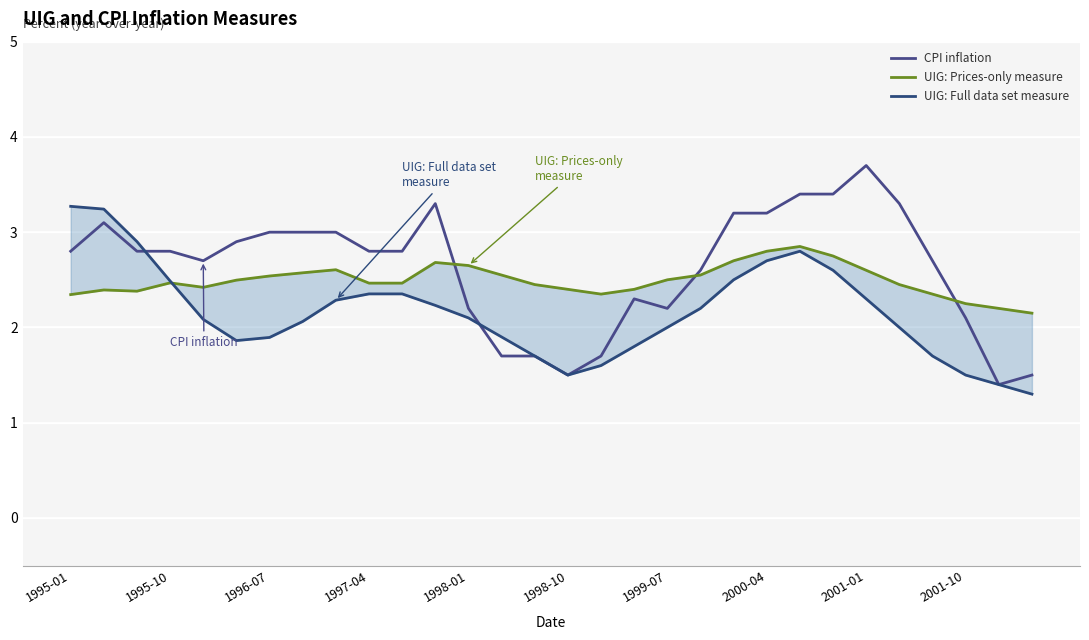

What is the difference between the highest and lowest values at 17?

0.6